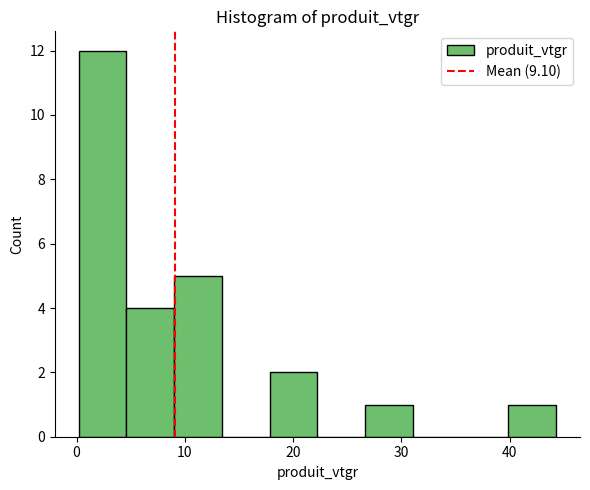

Over which range of the x-axis is the bar tallest?

0 to 5